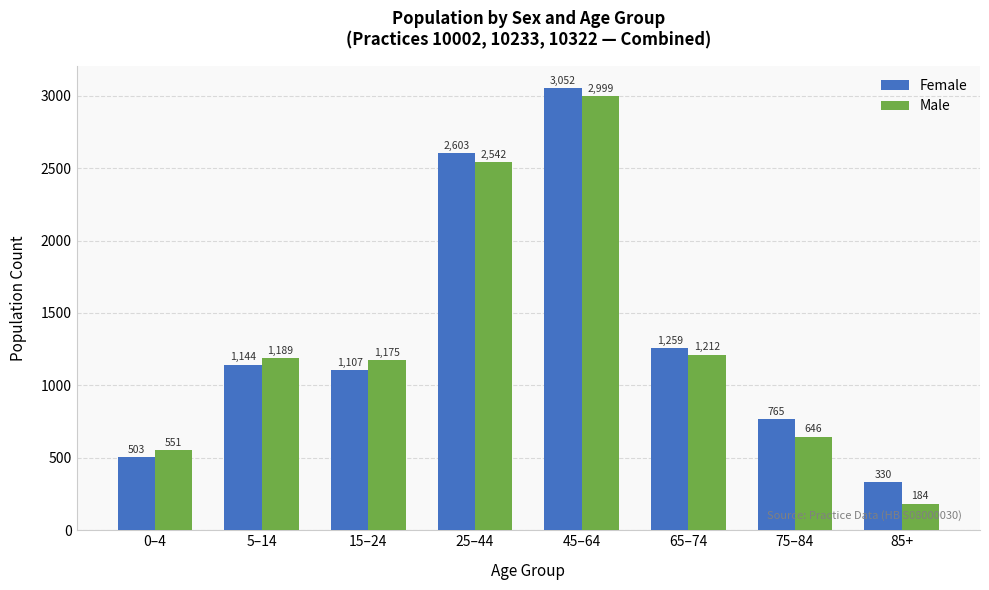

What is the total value across all series at 75–84?

1411